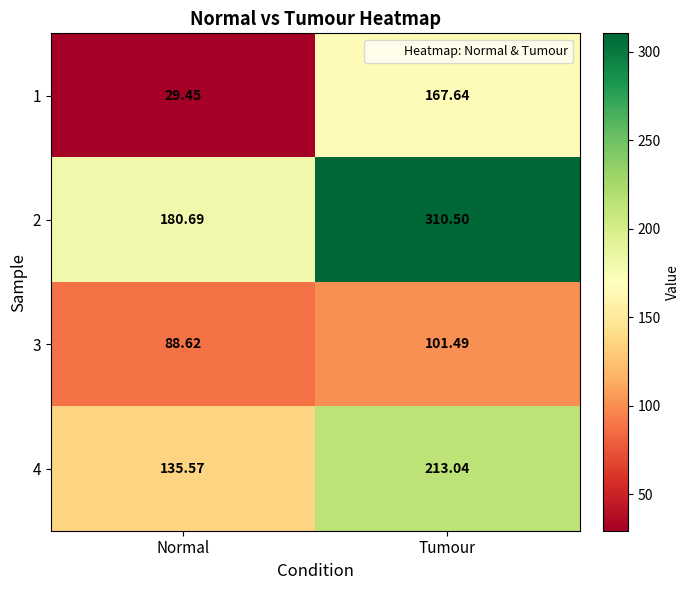

Rank the categories by 4 value from highest to lowest.

Tumour, Normal